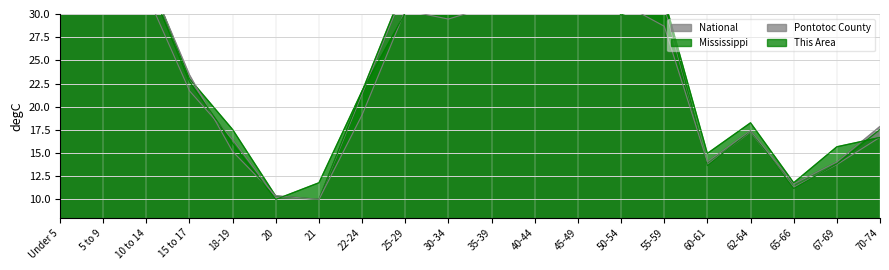

What are all the series names shown in the legend?

This Area, Pontotoc County, Mississippi, National